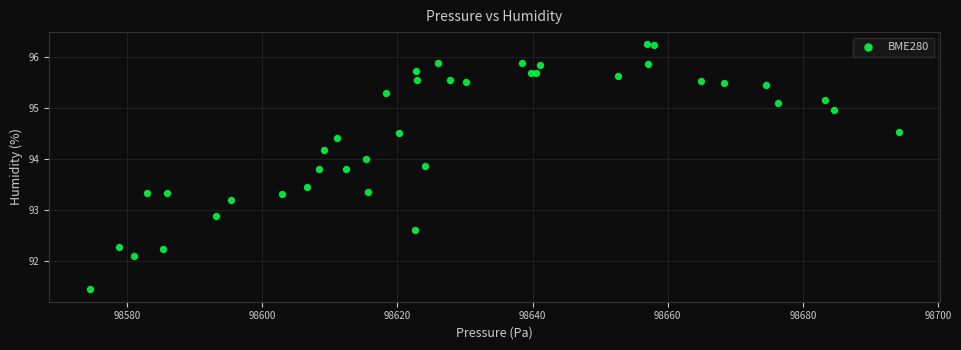

What Y value in the scatter plot is closest to 93?

92.9